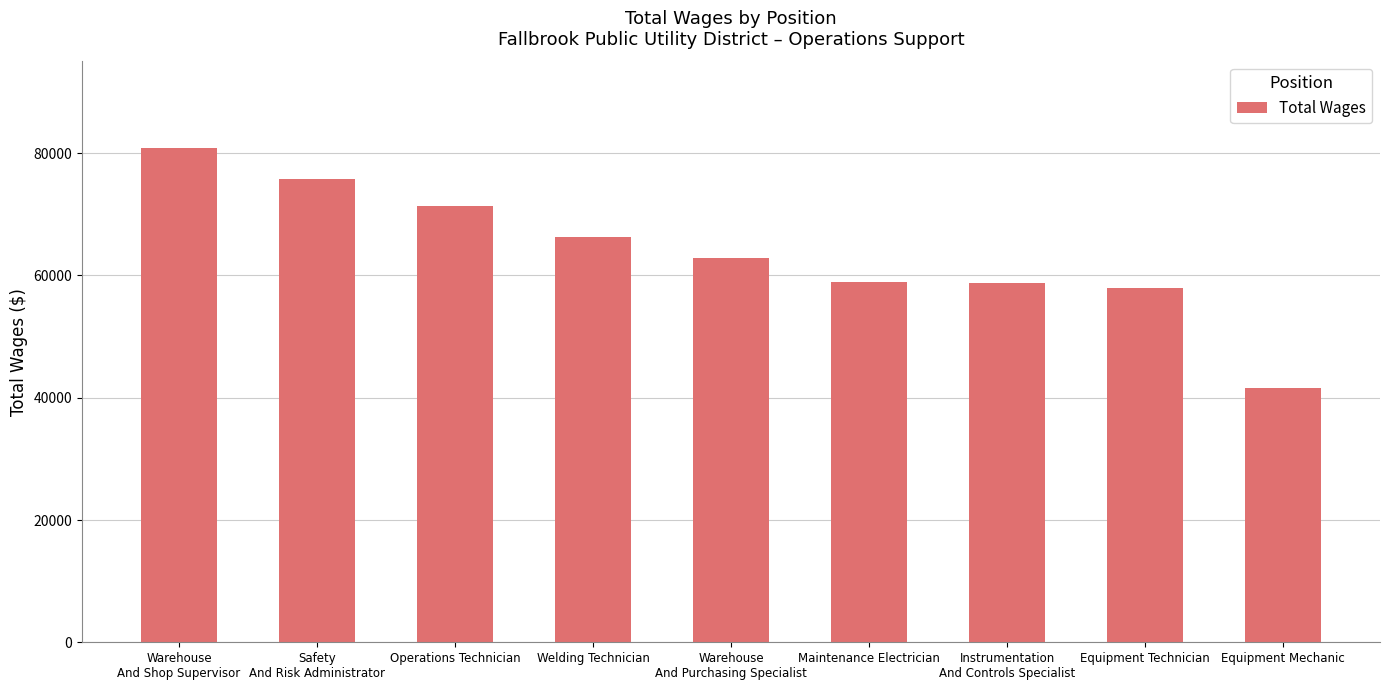

What position from the left is Equipment Mechanic?

9